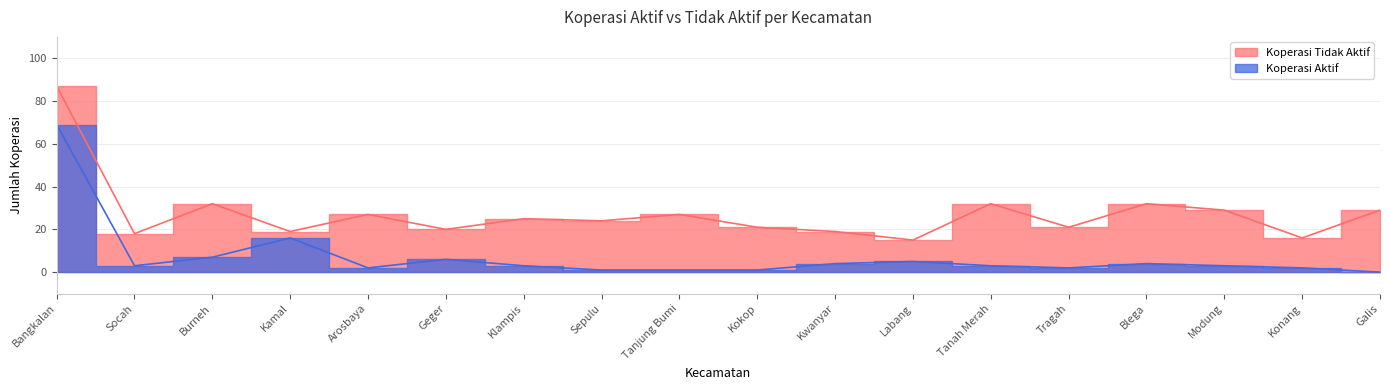

Where is the first local minimum for Koperasi Aktif?

Socah